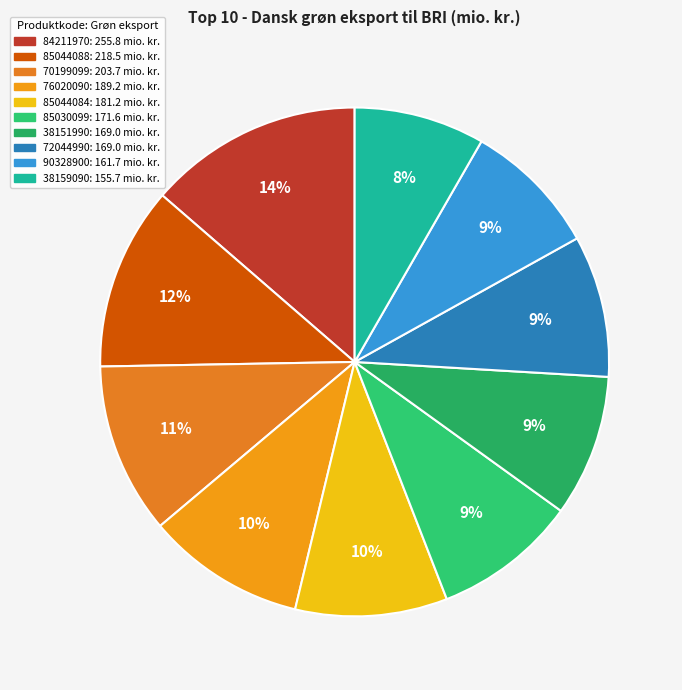

How many segments does this pie chart have?

10